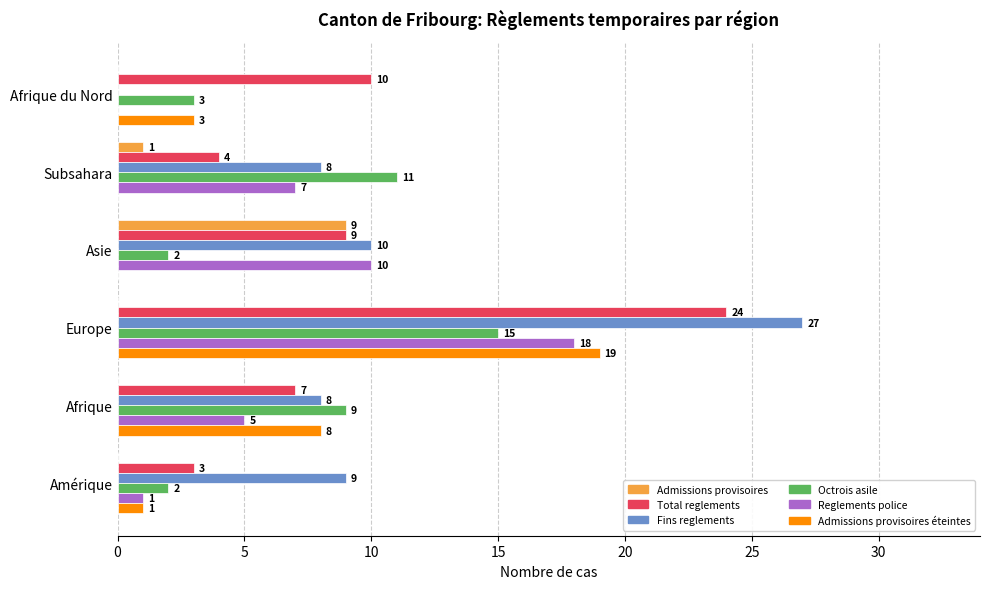

What is the sum of the Admissions provisoires éteintes values at Amérique and Afrique du Nord?

4